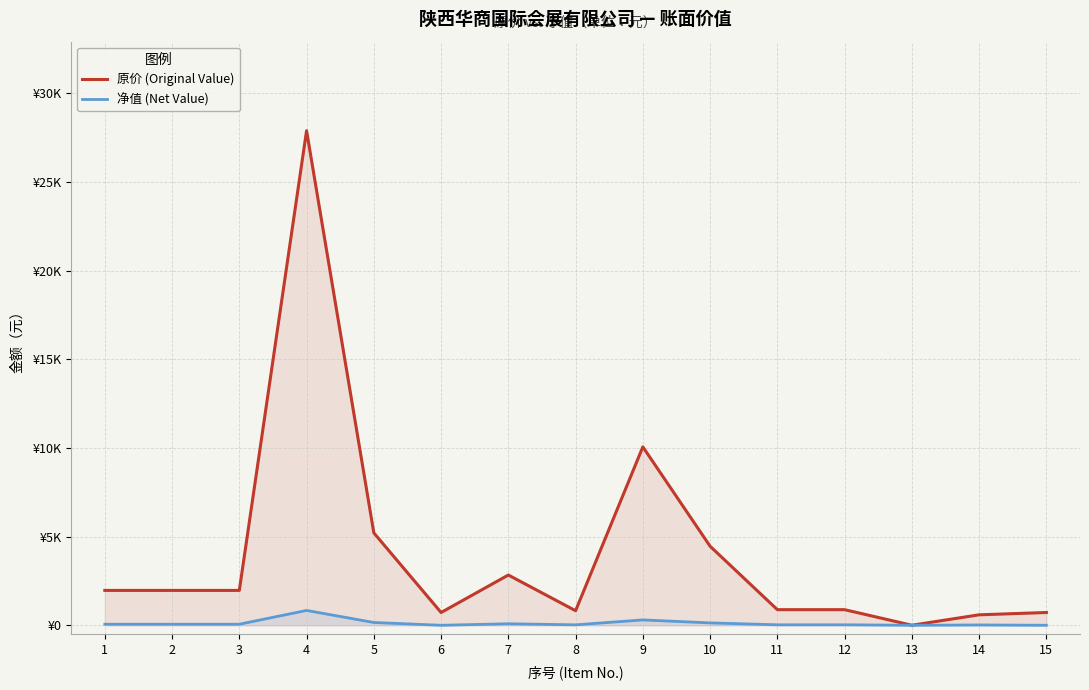

How many interior local peaks does the 原价 (Original Value) series have?

4